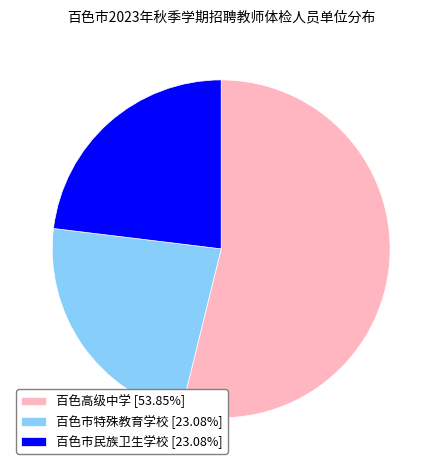

Is 百色市特殊教育学校 [23.08%] the majority of the pie?

No